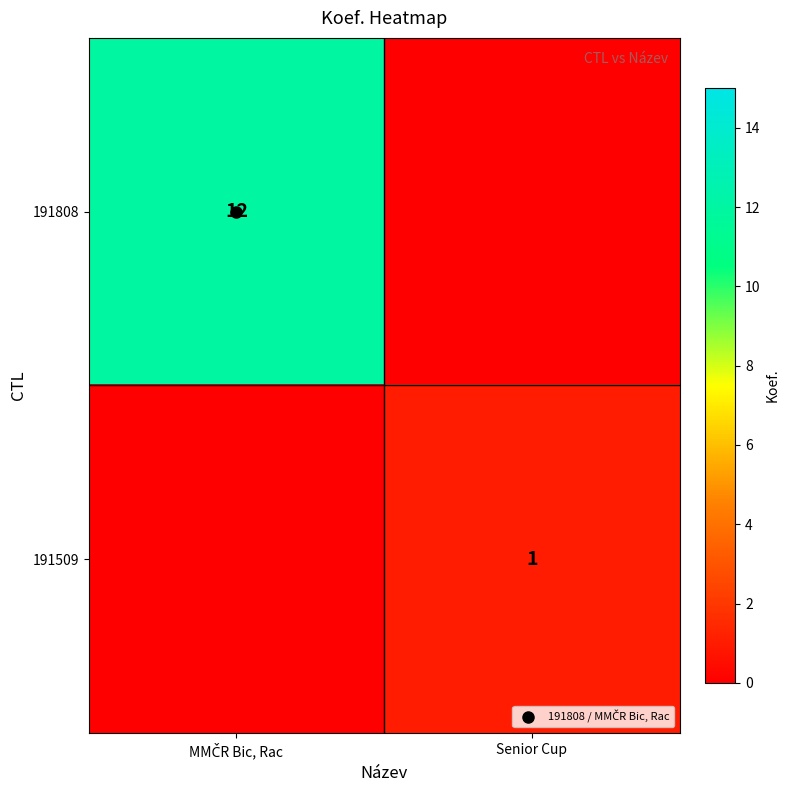

What is the difference between the maximum and minimum values in the 191808 series?

12